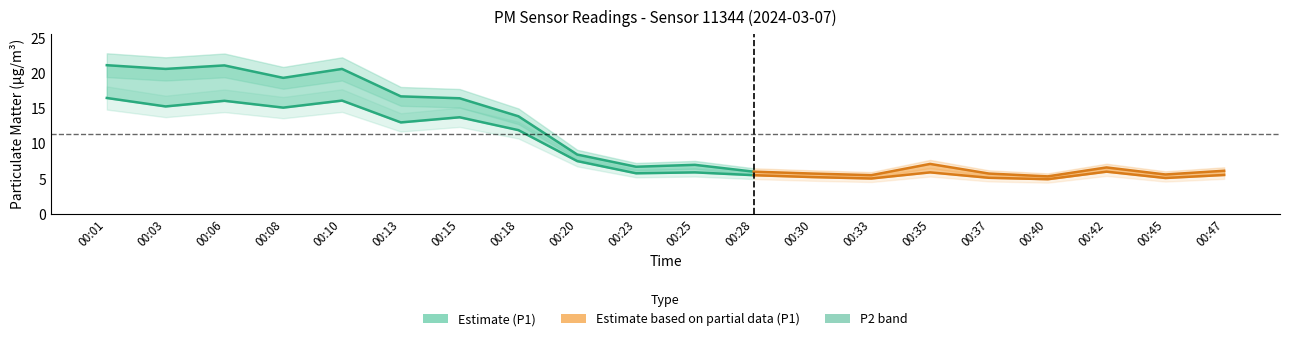

In P2, how many points are lower than both neighbors (excluding endpoints)?

7